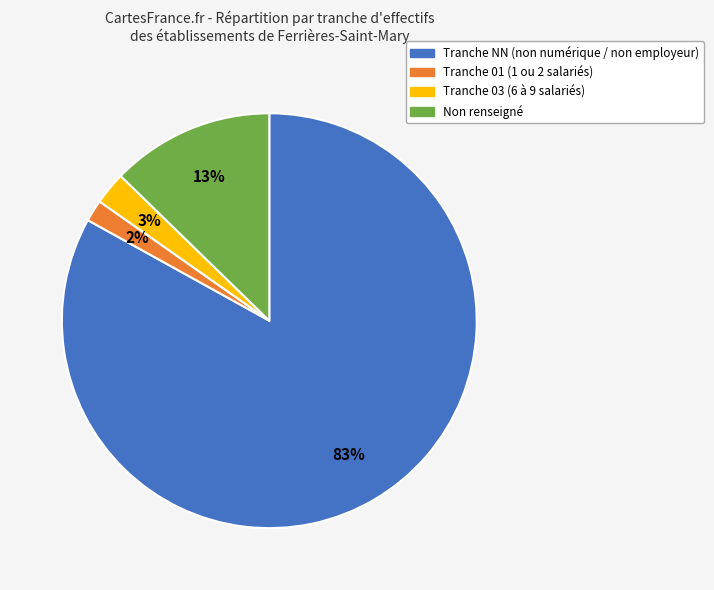

Combined, do Tranche NN (non numérique / non employeur) and Tranche 03 (6 à 9 salariés) account for over 50%?

Yes